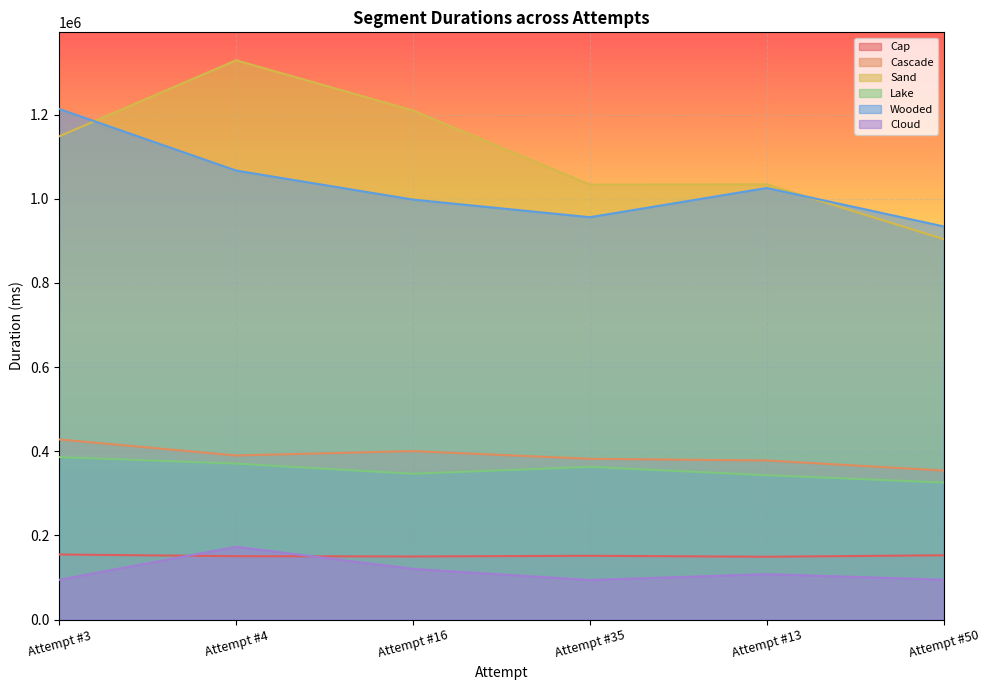

Which series has the largest range (max minus min)?

Sand